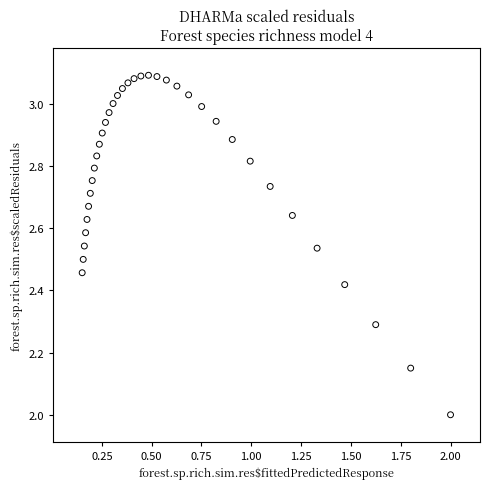

What is the range of Y values (max minus min)?

1.1